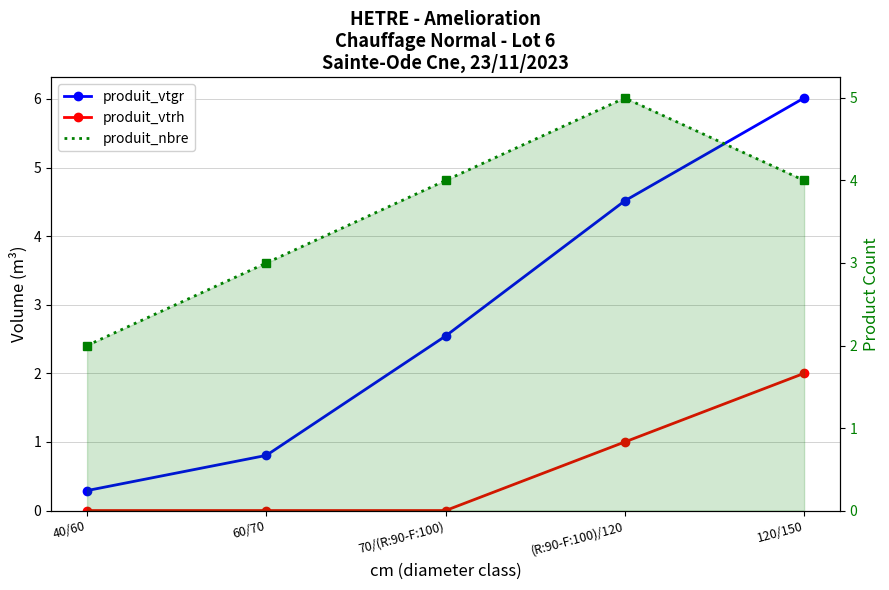

True or false: produit_vtrh has a value of 1.0 at (R:90-F:100)/120.

True